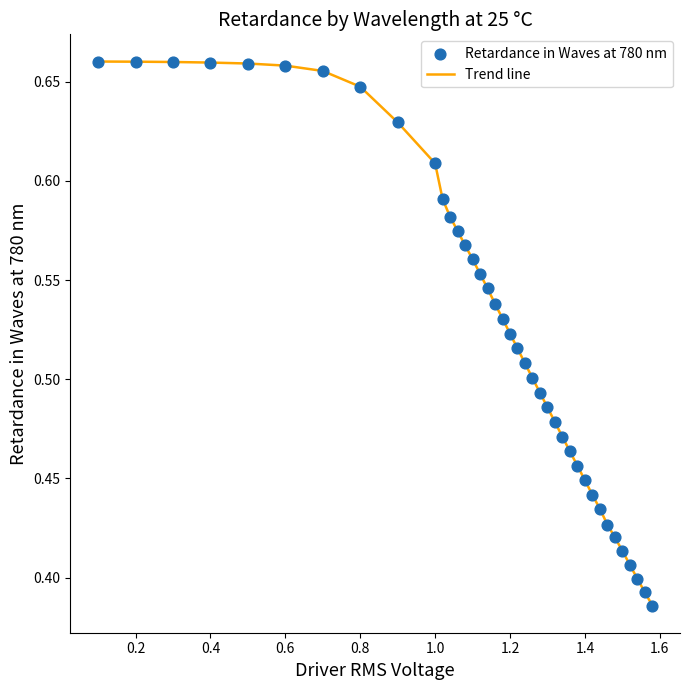

What is the difference between the maximum and minimum values?

0.3